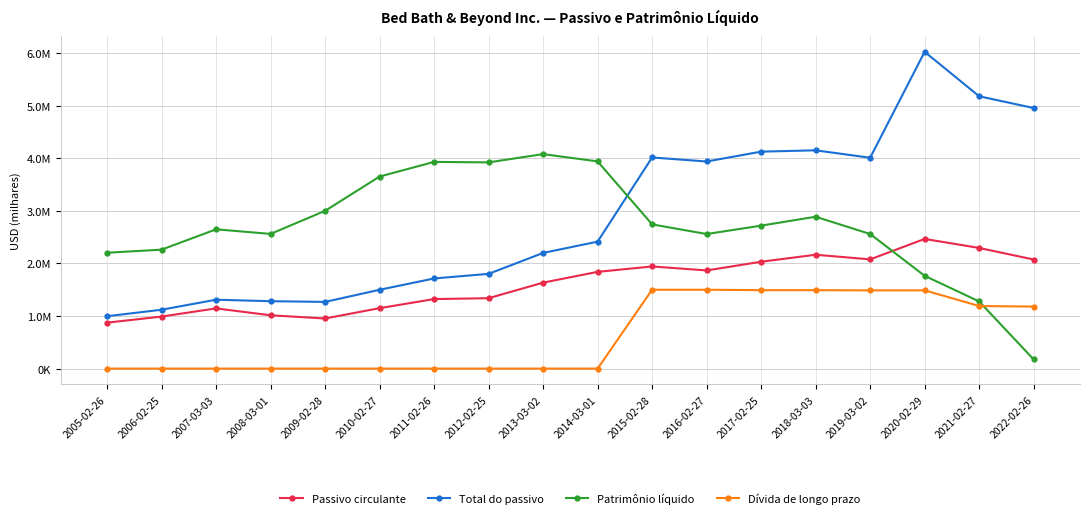

True or false: Passivo circulante and Total do passivo intersect in this chart.

False